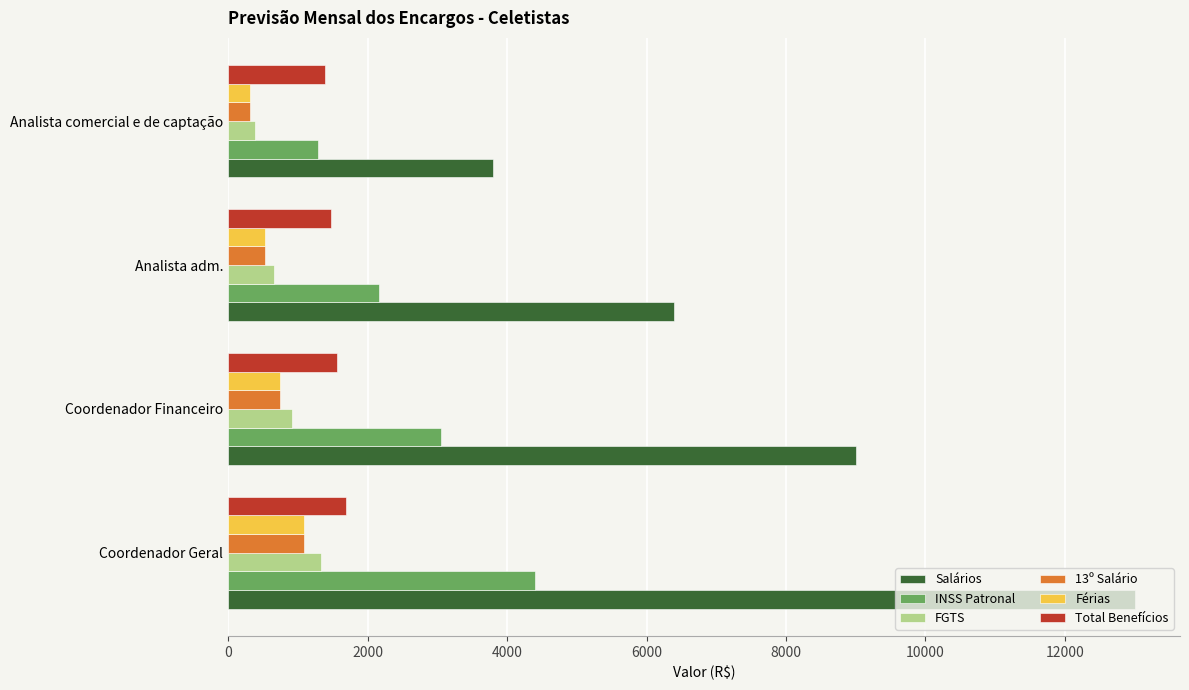

What is the minimum value for FGTS?

388.4